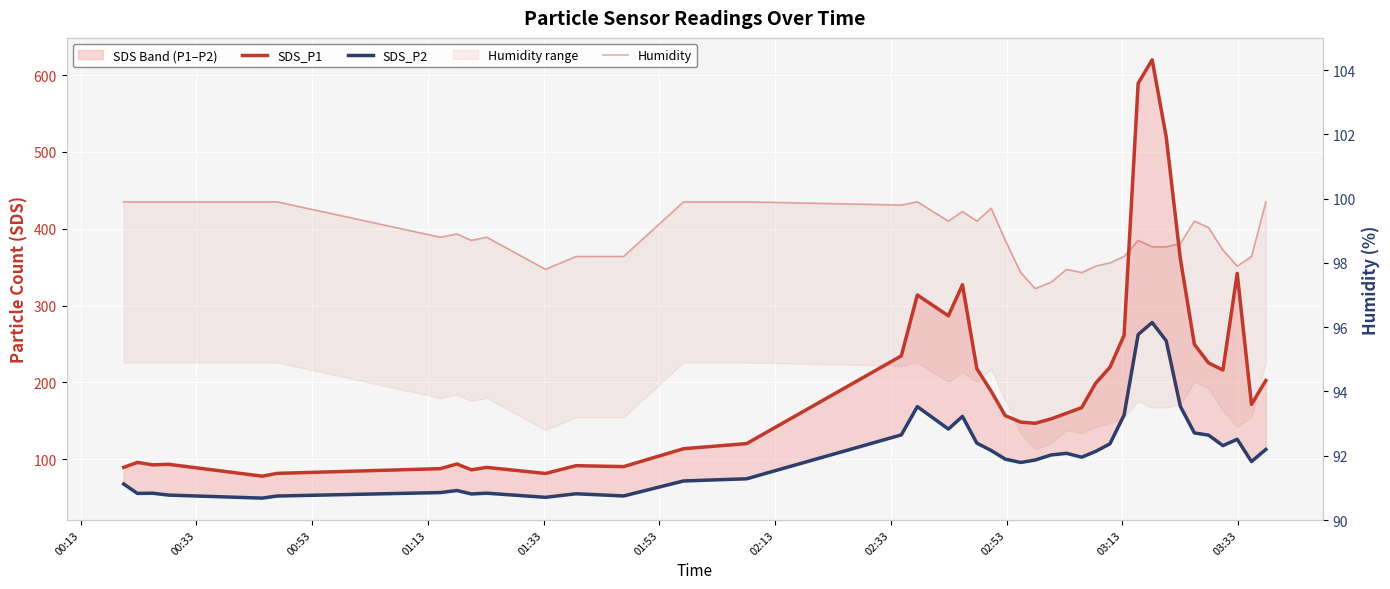

How many values in the SDS_P1 series are below 167?

20